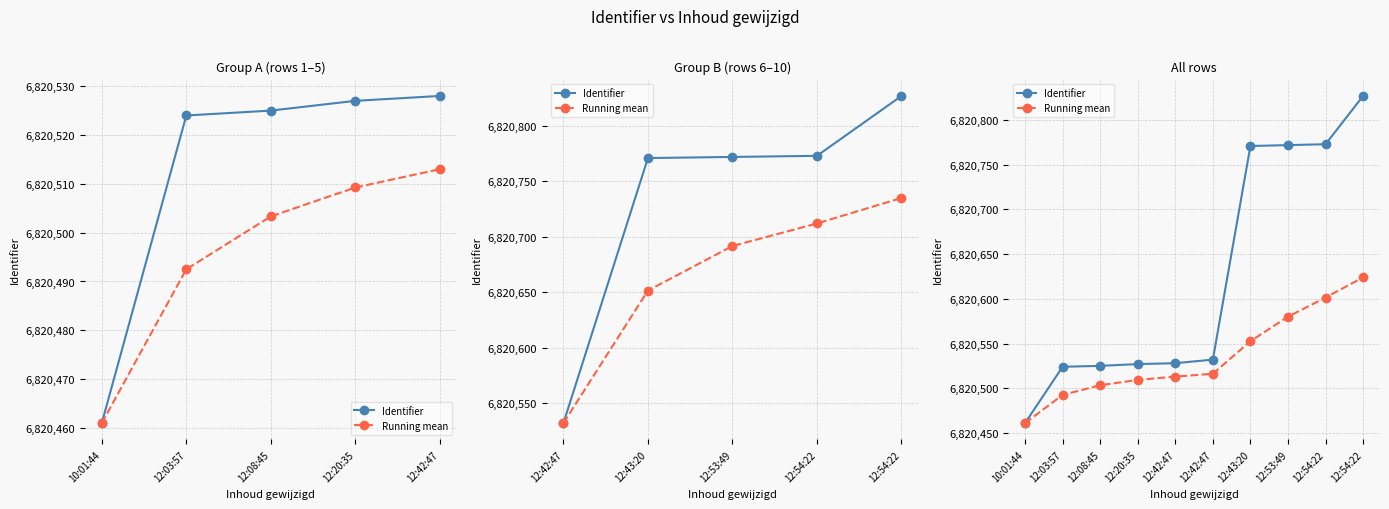

Which series has the largest total across all categories?

Identifier